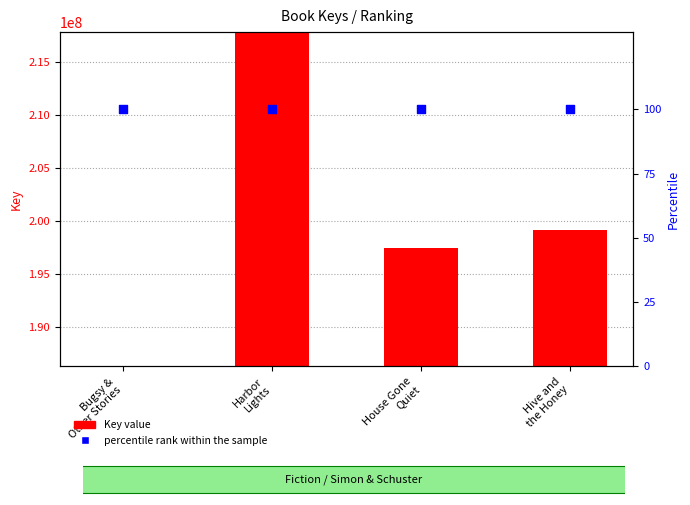

Which series has the largest total across all categories?

Key value